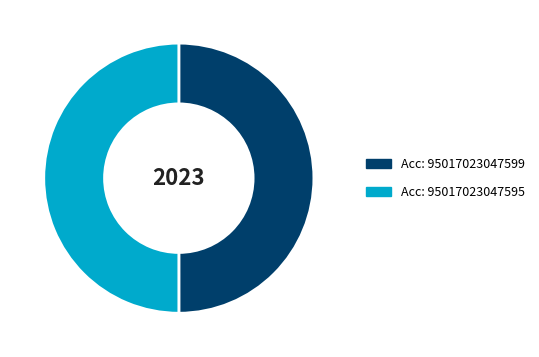

Which slice represents more than half of the pie?

95017023047595